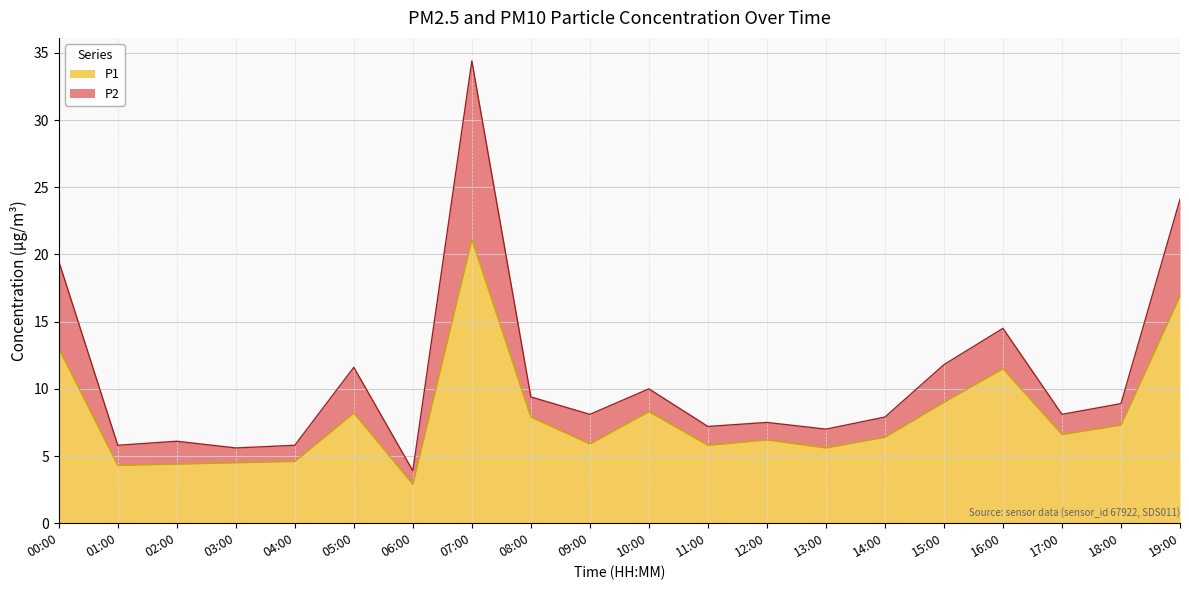

How many data points are less than 6?

8